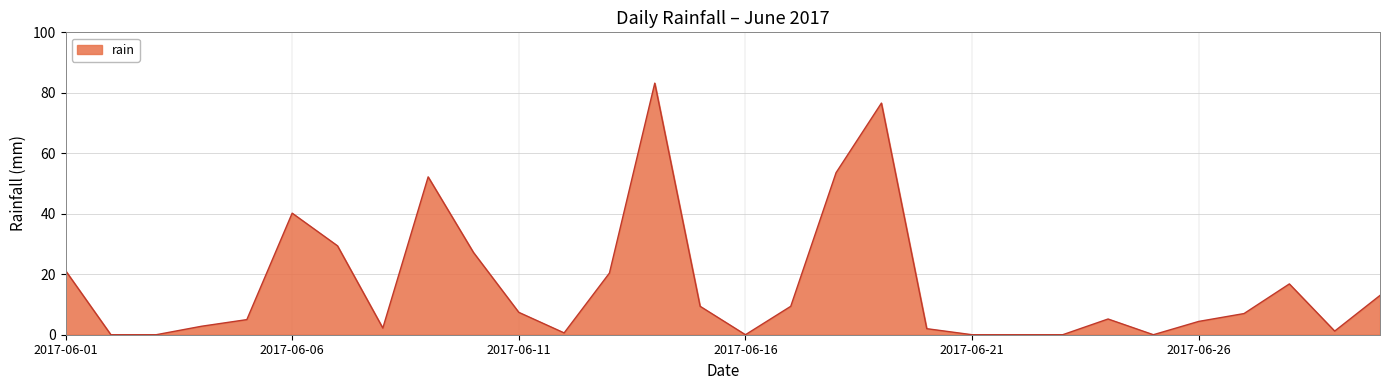

What is the greatest value displayed?

83.2